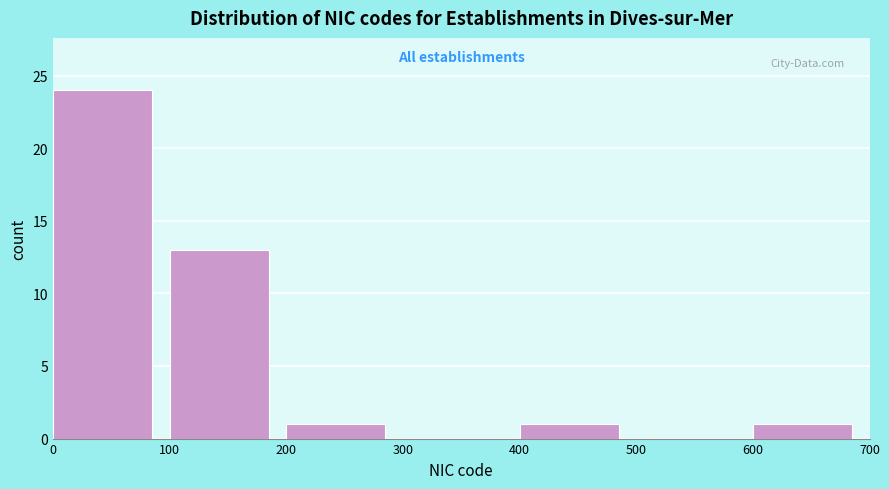

What is the height of the bar covering 200 to 300 on the x-axis? The values are not printed on the chart, so give them approximately, as read against the axis.

1